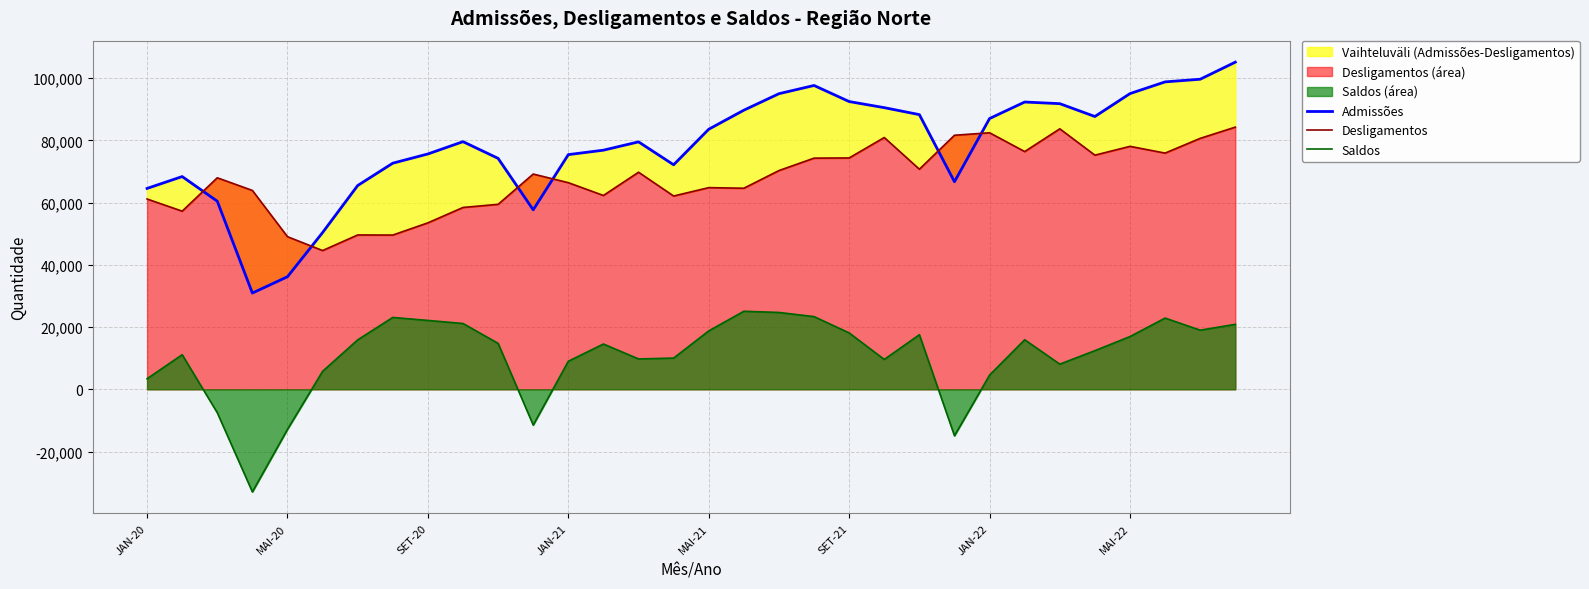

What is the minimum value for Saldos?

-32970